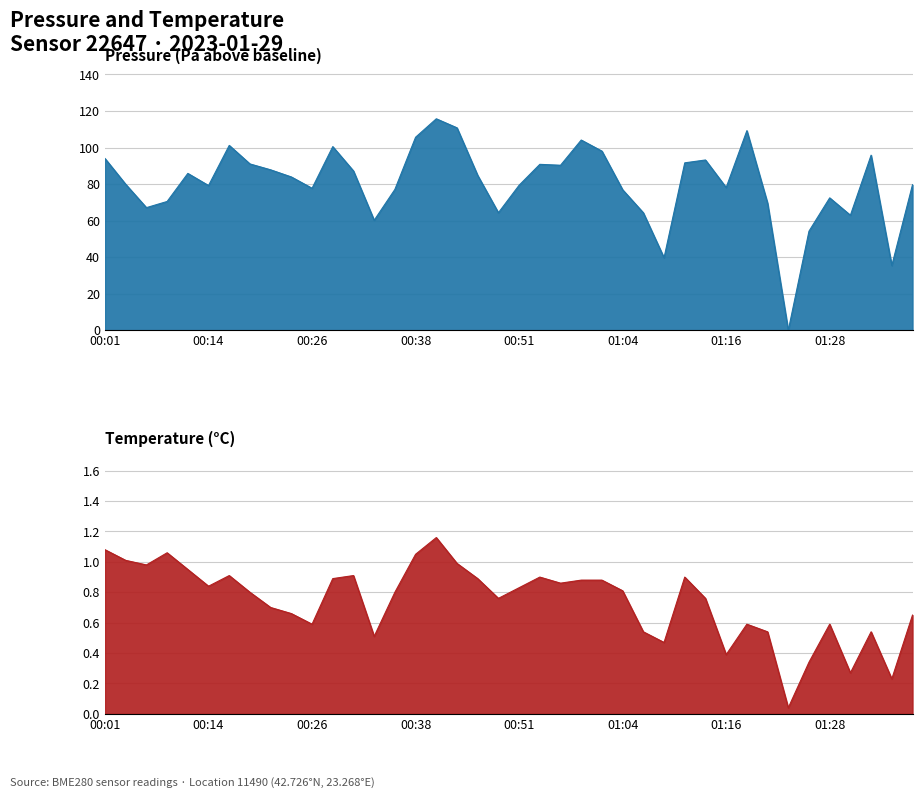

Which series changed the most between 32 and 38?

pressure